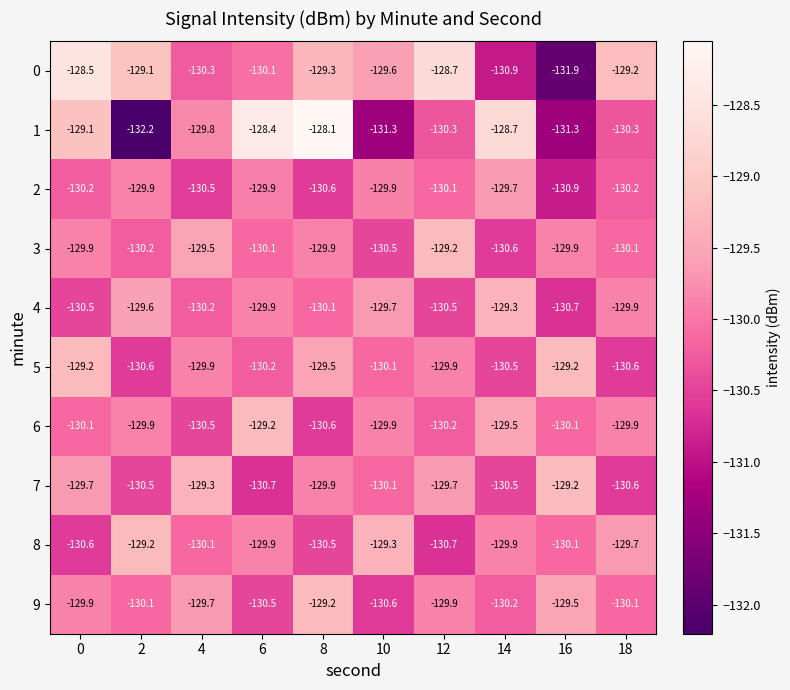

List the labels in order of 0 value, smallest first.

16, 14, 4, 6, 10, 8, 18, 2, 12, 0